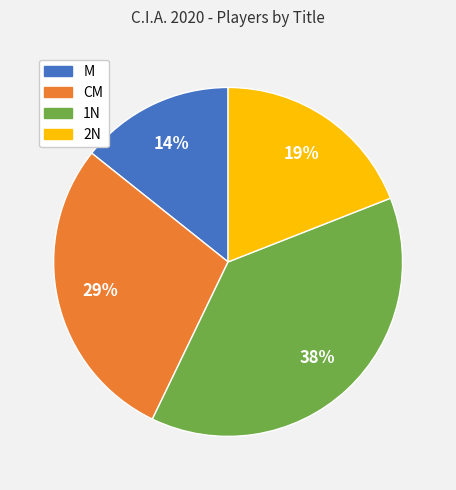

To the nearest percent, what is the average slice percentage?

25%